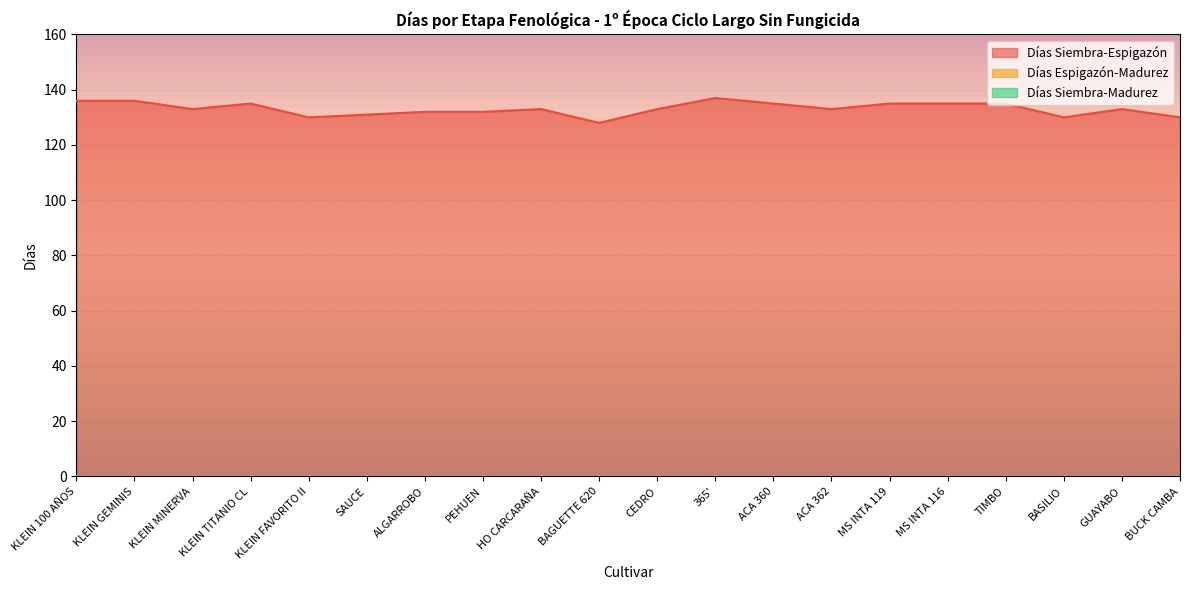

What position from the right is KLEIN 100 AÑOS?

20